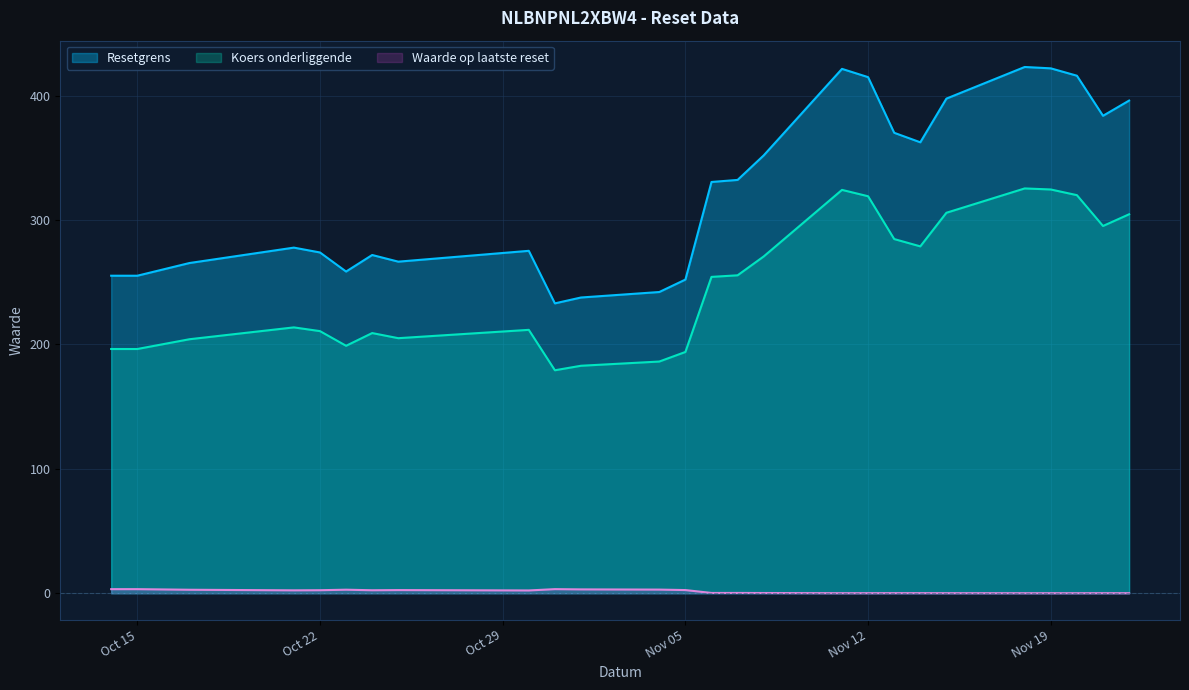

Reading left to right, transcribe all the data shown in this chart.

Resetgrens: 255.3	255.2	265.5	277.8	273.9	258.6	271.9	266.6	275.3	233.0	237.7	242.2	252.1	330.6	332.3	352.0	421.5	414.9	370.1	362.5	397.6	423.0	421.9	416.0	383.8	396.0
Koers onderliggende: 196.3	196.3	204.2	213.7	210.7	198.9	209.2	205.0	211.7	179.2	182.9	186.3	194.0	254.3	255.6	270.7	324.2	319.1	284.7	278.8	305.9	325.4	324.6	320.0	295.2	304.6
Waarde op laatste reset: 3.3	3.3	2.8	2.4	2.5	2.9	2.4	2.6	2.3	3.3	3.1	3.0	2.6	0.2	0.3	0.2	0.1	0.1	0.1	0.1	0.1	0.1	0.1	0.1	0.1	0.1